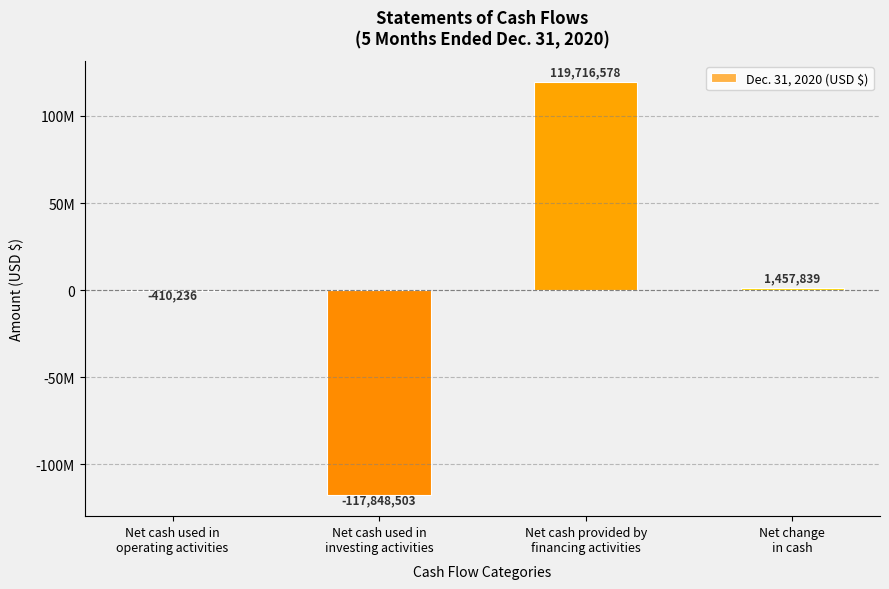

Where is the data nearest to the value 934037?

Net change
in cash